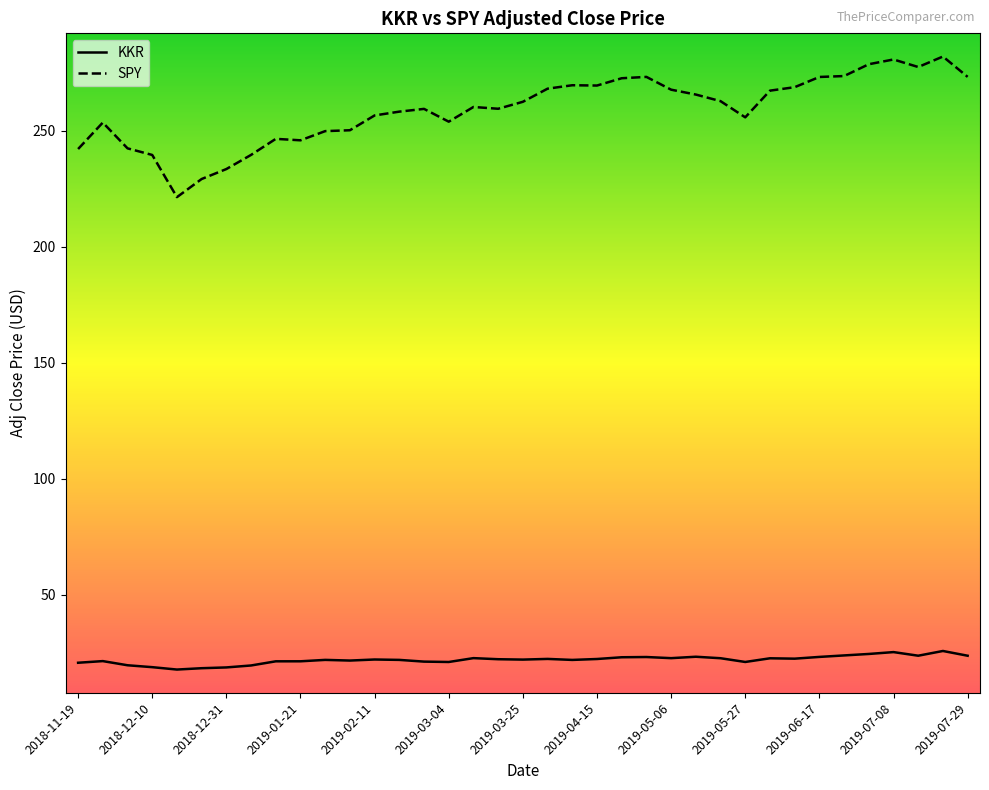

What is the highest value of the KKR series?

25.8